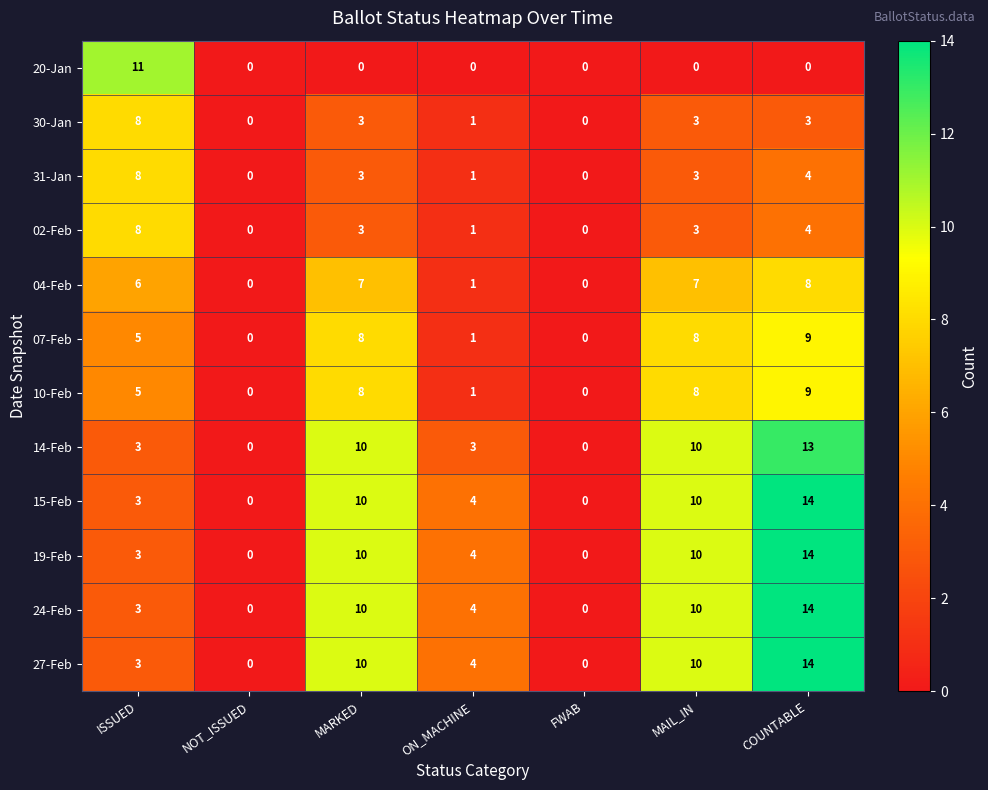

Which category has the highest value in the 19-Feb series?

COUNTABLE